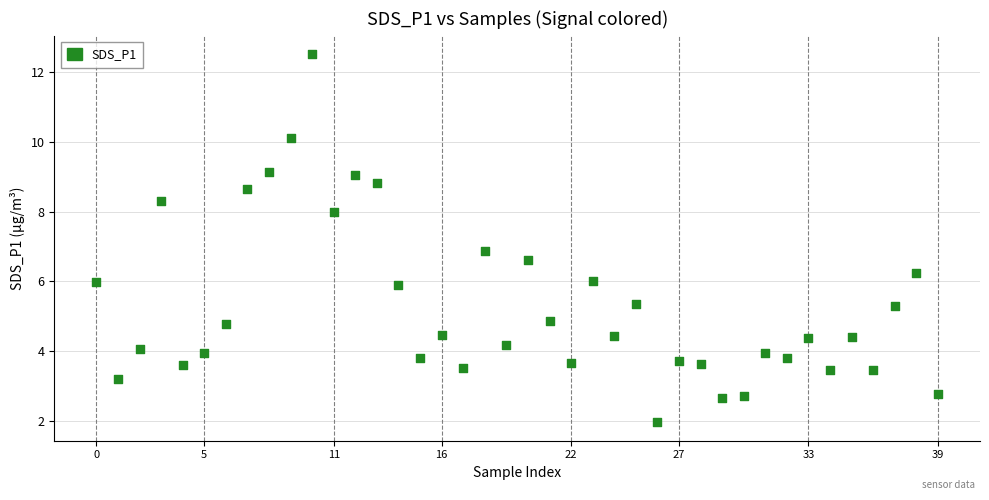

What is the range of Y values (max minus min)?

10.6